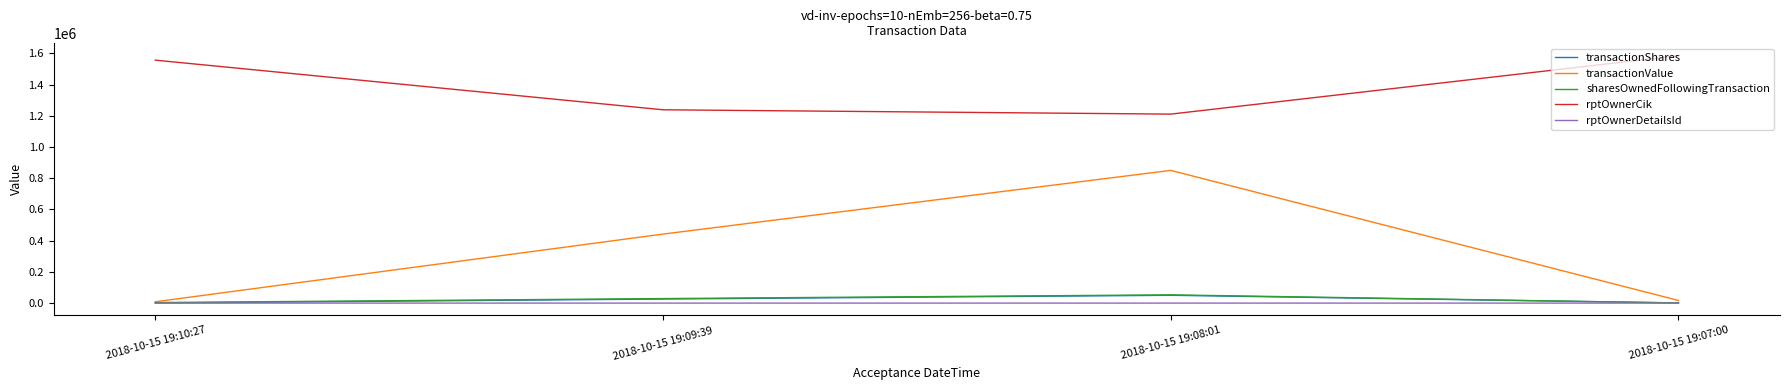

Which series has the largest total across all categories?

rptOwnerCik